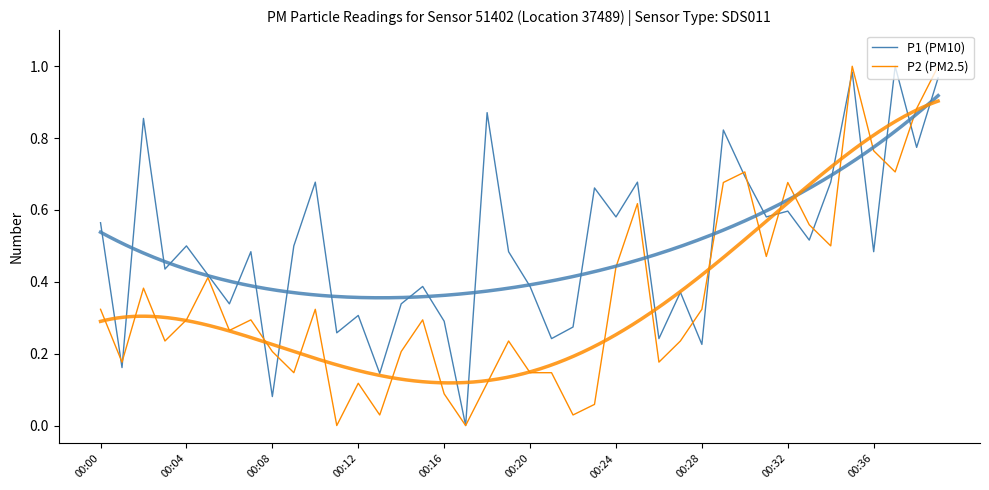

What is the spread (max minus min) of values at 00:08?

0.1